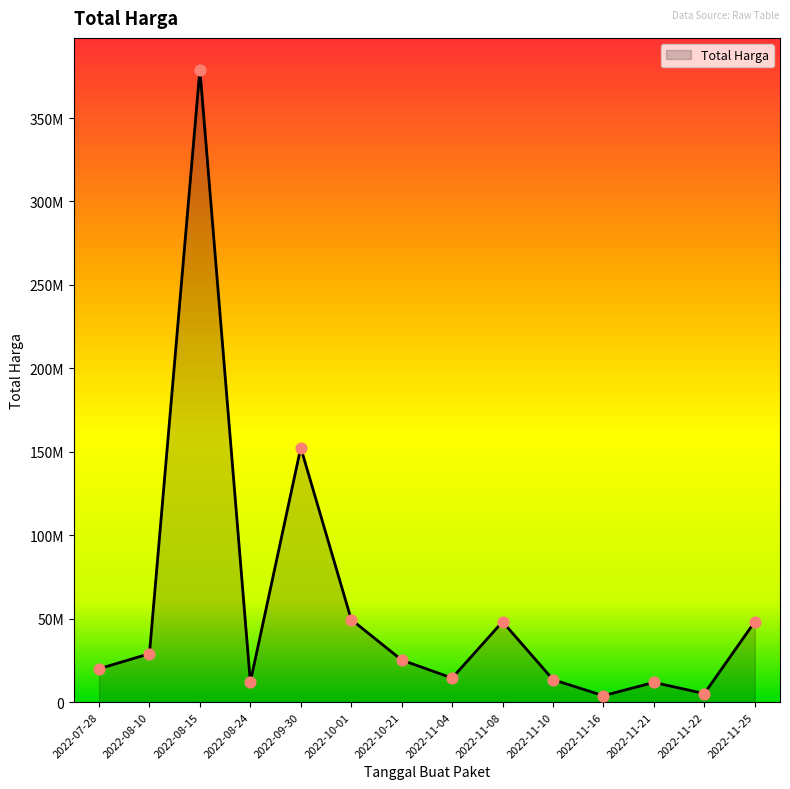

Is this an area chart (filled region under the line)?

Yes